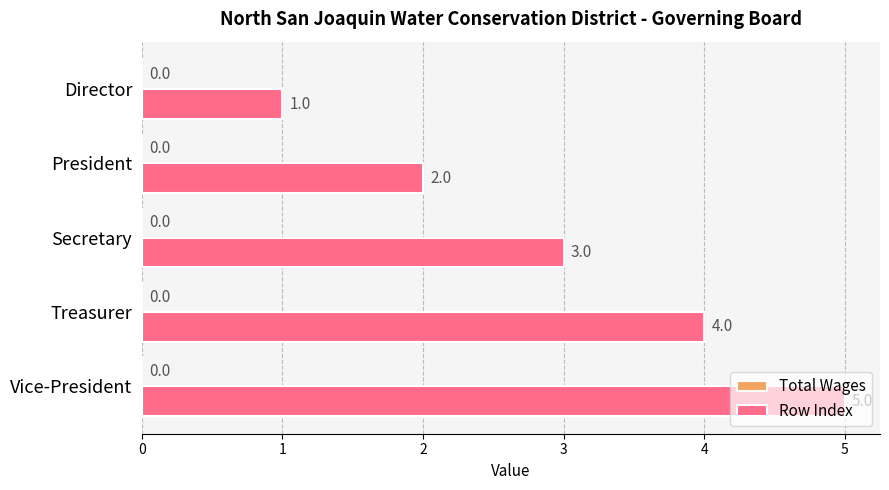

What is the sum of the values at Treasurer and Vice-President?

9